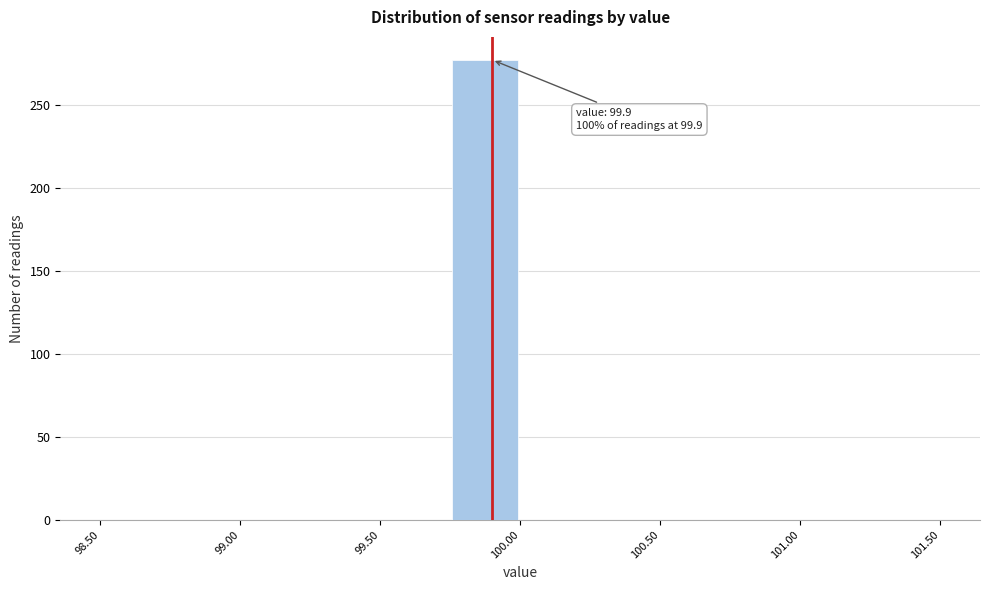

Which range on the x-axis has the tallest bar?

99.75 to 100.00